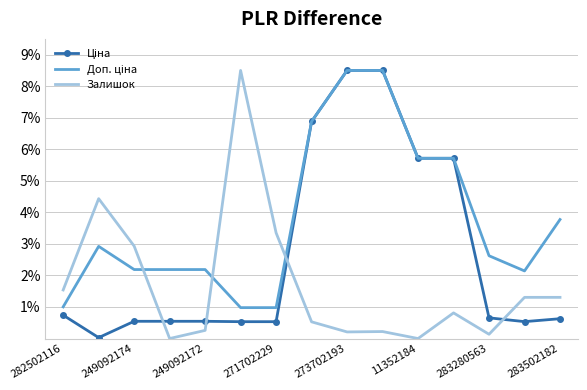

What is the maximum value shown in the chart?

8.5